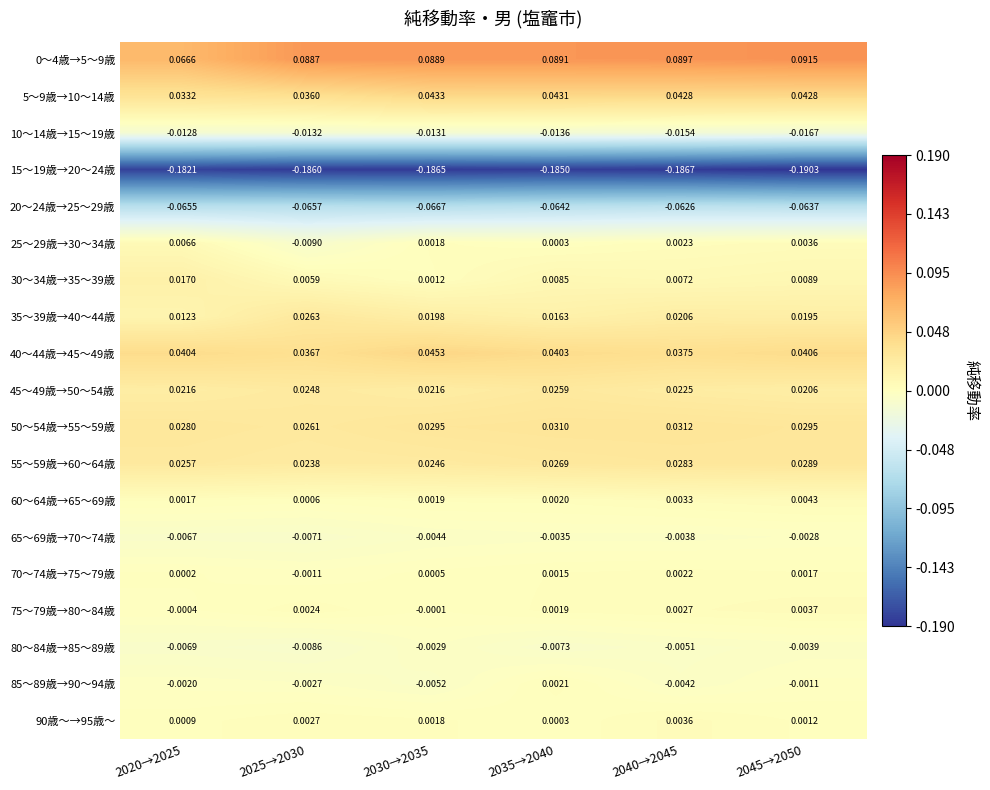

Is the value of 35～39歳→40～44歳 at 2045→2050 greater than the value of 65～69歳→70～74歳 at 2045→2050?

Yes